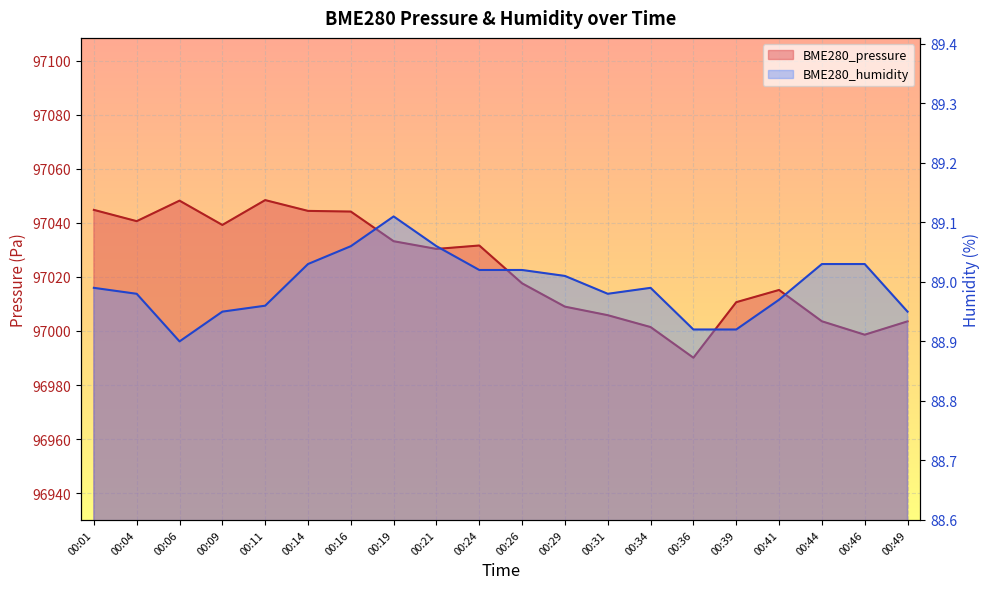

Does the chart display data point markers on the line(s)?

No